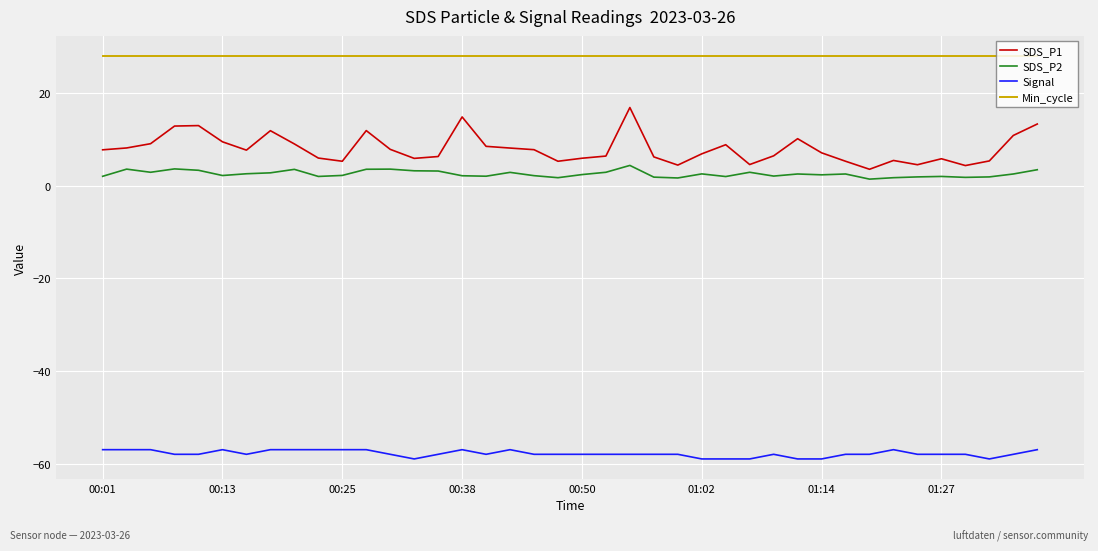

Rank the series by their maximum value, from highest to lowest.

Min_cycle, SDS_P1, SDS_P2, Signal